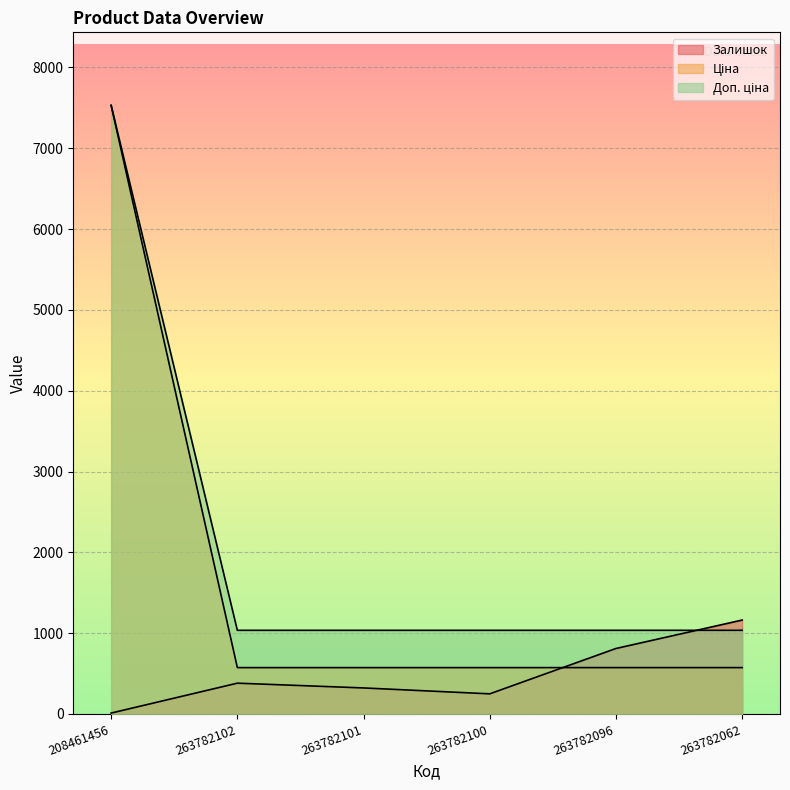

What is the lowest value of the Доп. ціна series?

573.5